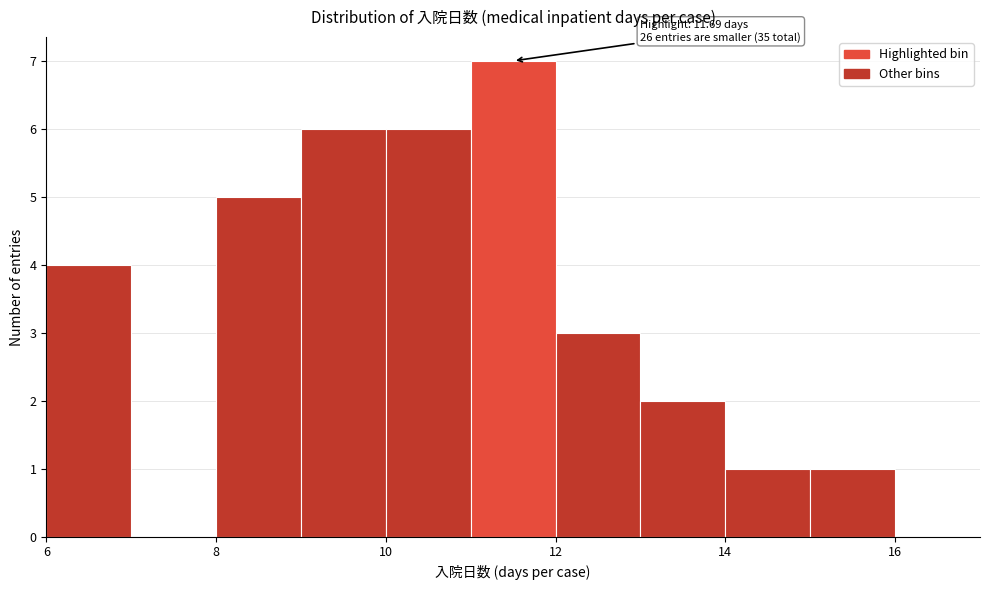

Which range on the x-axis has the tallest bar?

11 to 12